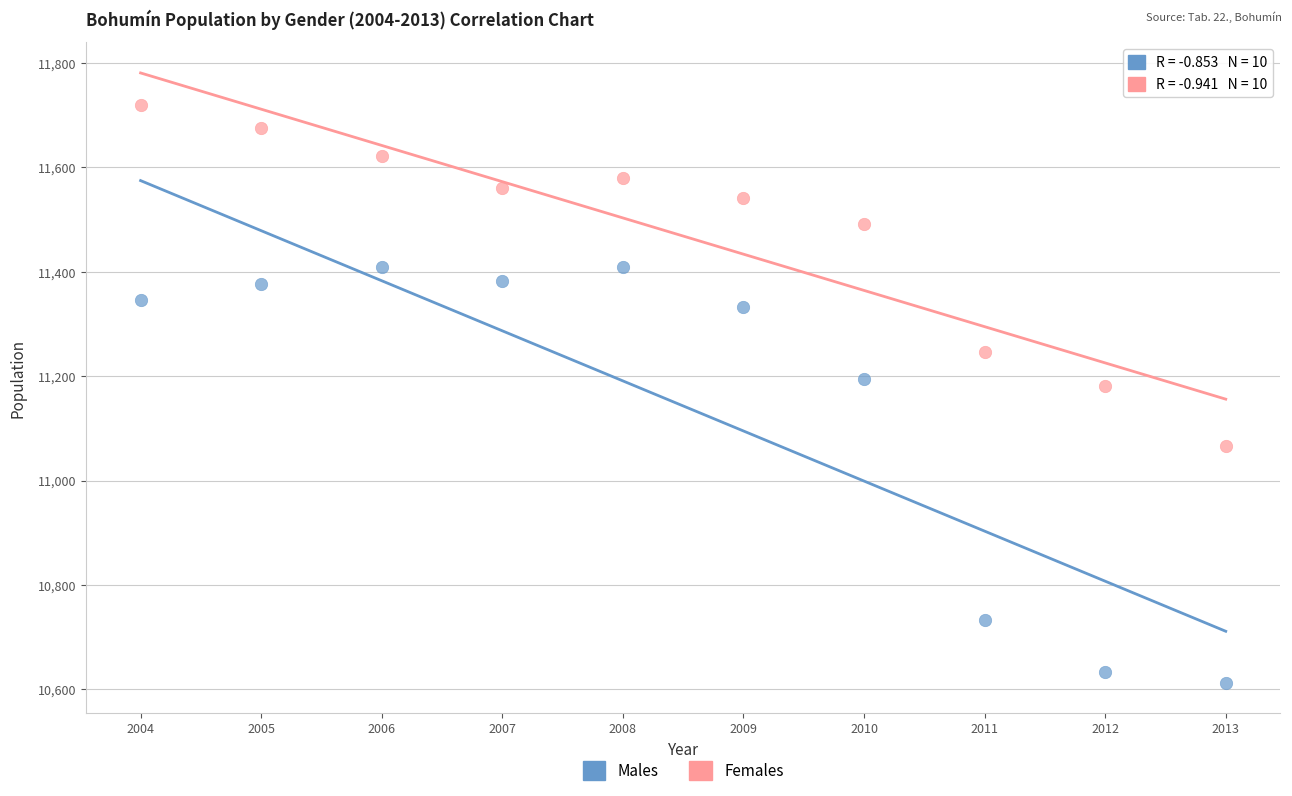

Which series contains the highest Y value?

Females